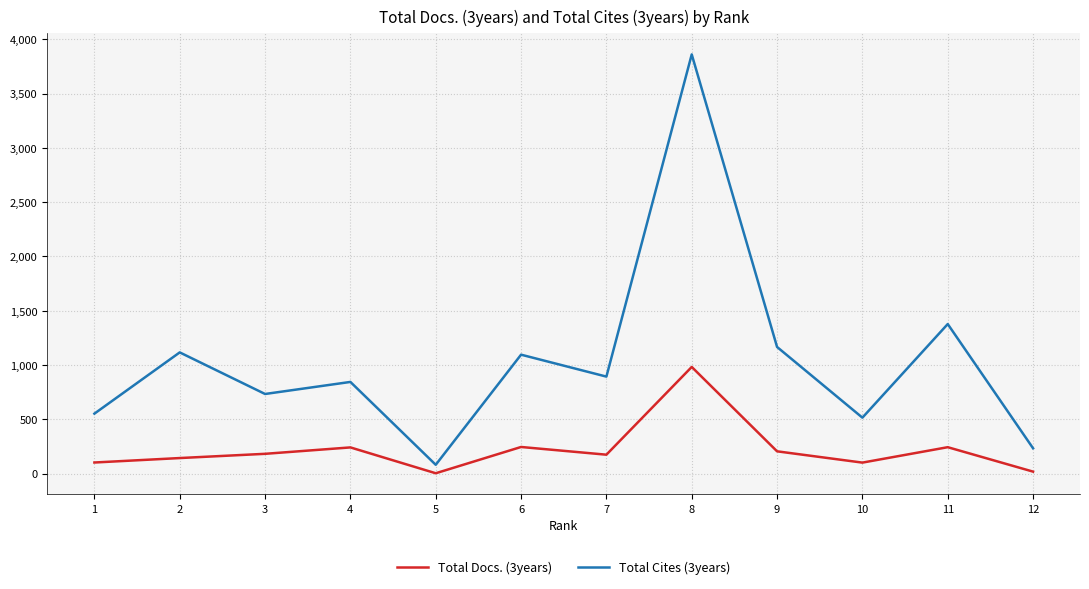

How many lines are shown in the chart?

2